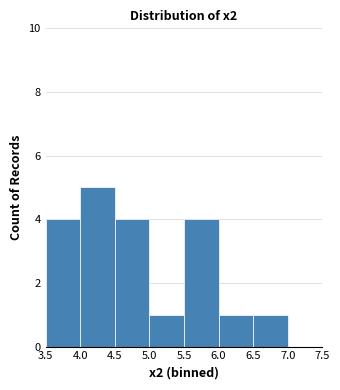

What is the height of the bar covering 4.5 to 5.0 on the x-axis? The values are not printed on the chart, so give them approximately, as read against the axis.

4